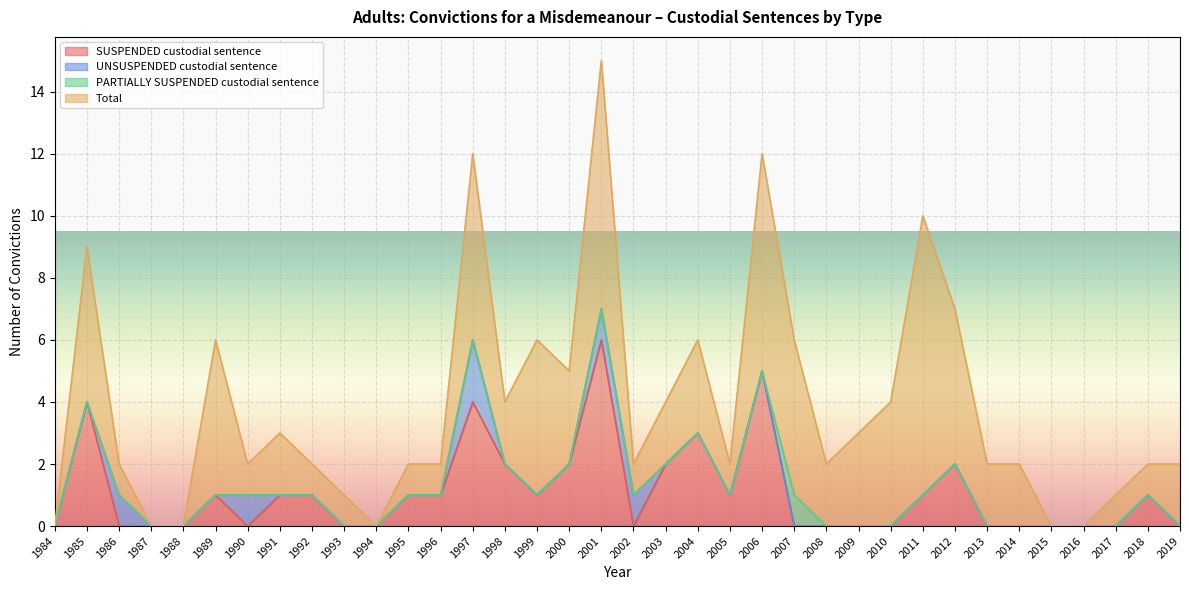

Reading left to right, what are all the values shown in this chart?

SUSPENDED custodial sentence: 1984=0	1985=4	1986=0	1987=0	1988=0	1989=1	1990=0	1991=1	1992=1	1993=0	1994=0	1995=1	1996=1	1997=4	1998=2	1999=1	2000=2	2001=6	2002=0	2003=2	2004=3	2005=1	2006=5	2007=0	2008=0	2009=0	2010=0	2011=1	2012=2	2013=0	2014=0	2015=0	2016=0	2017=0	2018=1	2019=0
UNSUSPENDED custodial sentence: 1984=0	1985=0	1986=1	1987=0	1988=0	1989=0	1990=1	1991=0	1992=0	1993=0	1994=0	1995=0	1996=0	1997=2	1998=0	1999=0	2000=0	2001=1	2002=1	2003=0	2004=0	2005=0	2006=0	2007=0	2008=0	2009=0	2010=0	2011=0	2012=0	2013=0	2014=0	2015=0	2016=0	2017=0	2018=0	2019=0
PARTIALLY SUSPENDED custodial sentence: 1984=0	1985=0	1986=0	1987=0	1988=0	1989=0	1990=0	1991=0	1992=0	1993=0	1994=0	1995=0	1996=0	1997=0	1998=0	1999=0	2000=0	2001=0	2002=0	2003=0	2004=0	2005=0	2006=0	2007=1	2008=0	2009=0	2010=0	2011=0	2012=0	2013=0	2014=0	2015=0	2016=0	2017=0	2018=0	2019=0
Total: 1984=0	1985=5	1986=1	1987=0	1988=0	1989=5	1990=1	1991=2	1992=1	1993=1	1994=0	1995=1	1996=1	1997=6	1998=2	1999=5	2000=3	2001=8	2002=1	2003=2	2004=3	2005=1	2006=7	2007=5	2008=2	2009=3	2010=4	2011=9	2012=5	2013=2	2014=2	2015=0	2016=0	2017=1	2018=1	2019=2